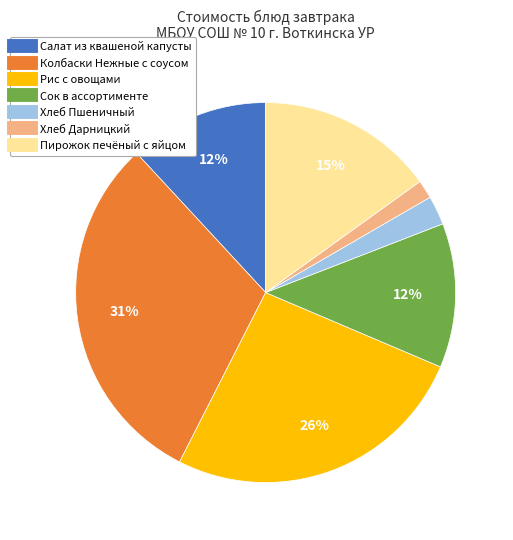

To the nearest percent, what percentage of the pie is Хлеб Дарницкий?

2%